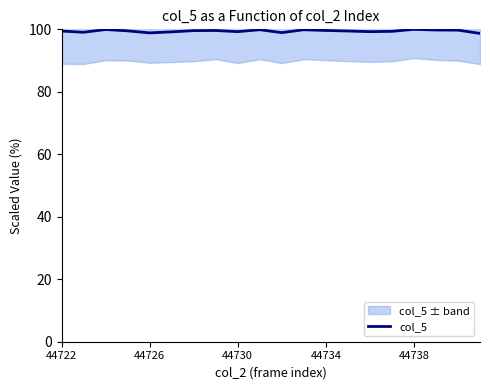

How many points are higher than both their immediate neighbors (excluding endpoints)?

5